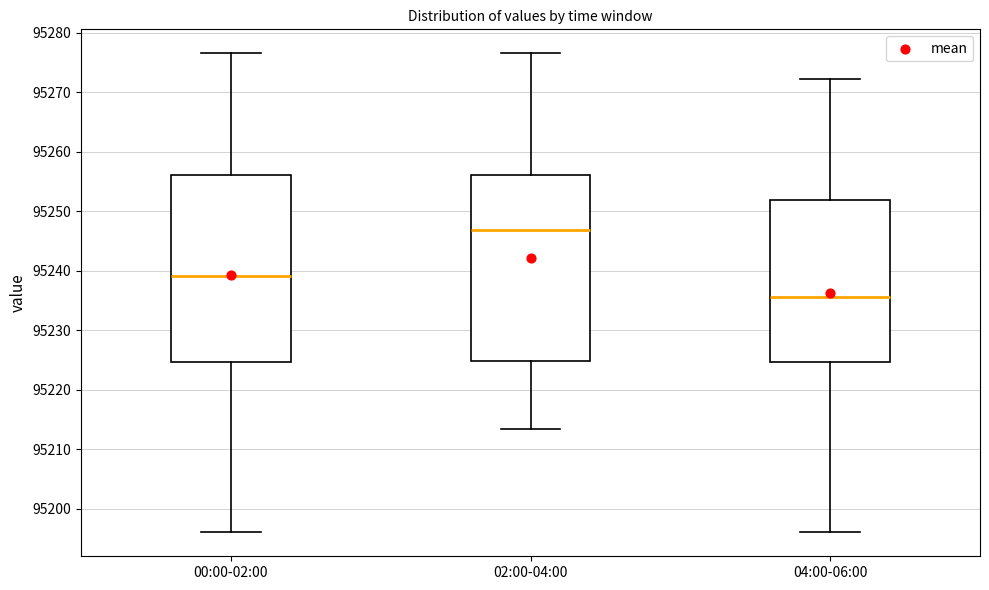

Reading left to right, transcribe this box plot: for each box, give where its median line is, the range the box spans, and where its two whiskers end, as read against the y-axis. The values are not printed on the chart, so give them approximately, as read against the axis.

00:00-02:00: median 95239, box 95225 to 95256, whiskers 95196 to 95277
02:00-04:00: median 95247, box 95225 to 95256, whiskers 95213 to 95277
04:00-06:00: median 95236, box 95225 to 95252, whiskers 95196 to 95272